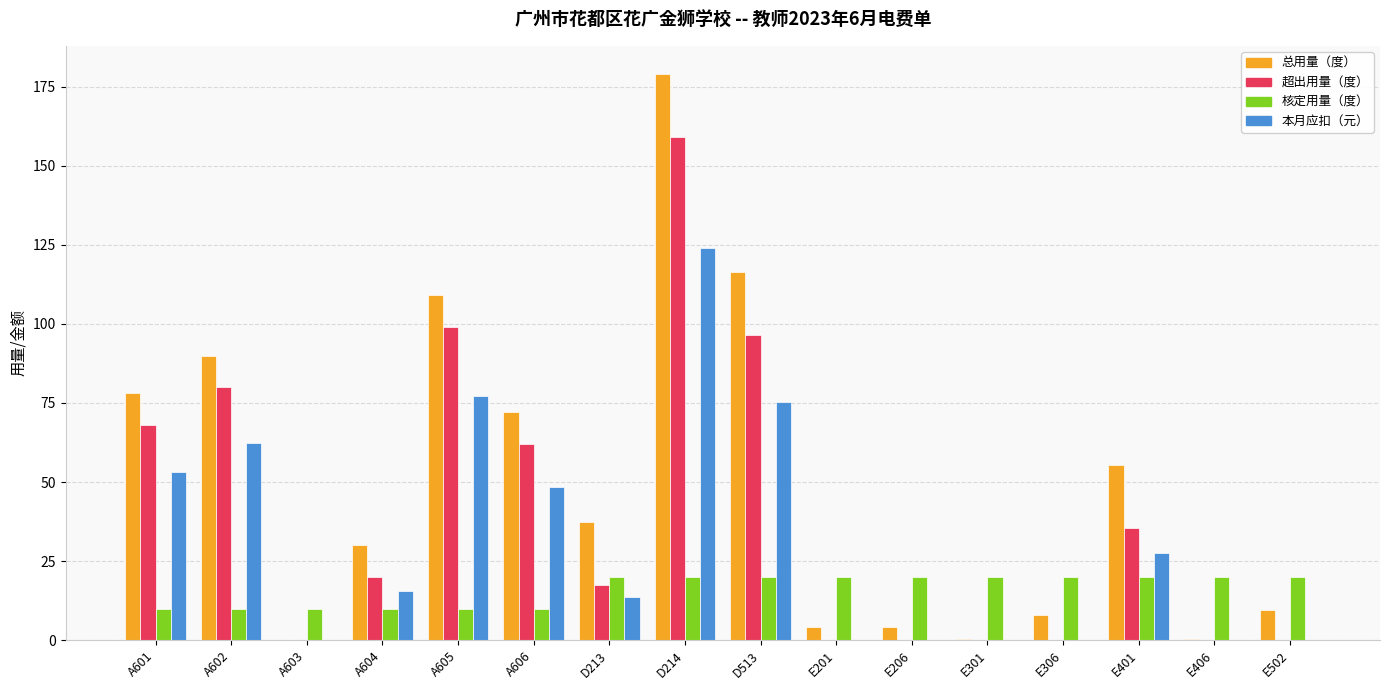

Between A604 and E301, which series saw the biggest shift?

总用量（度）